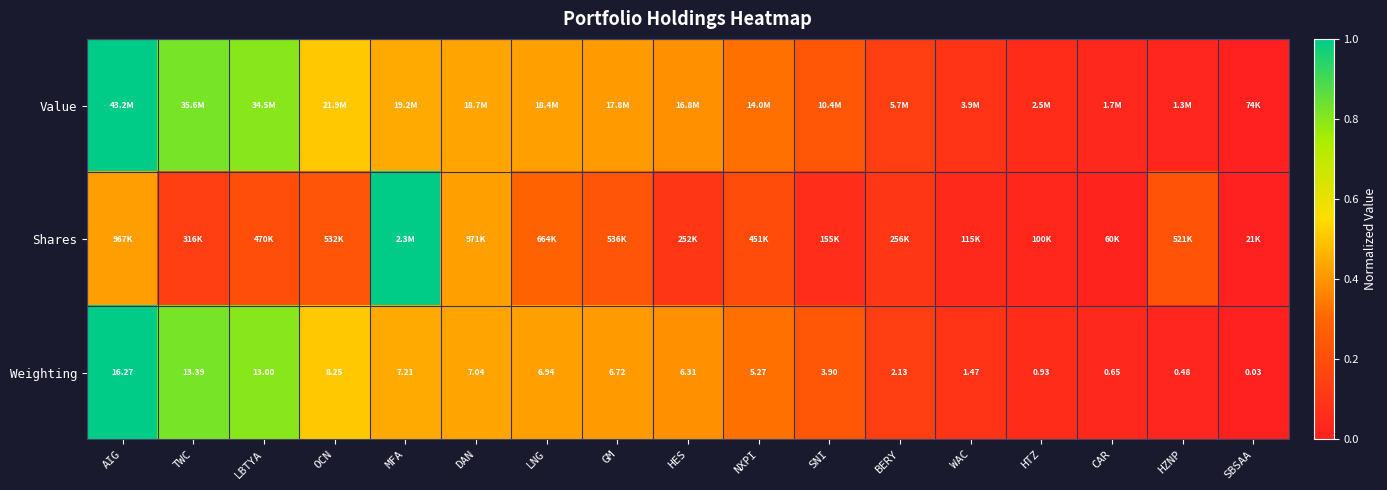

How many distinct data groups are displayed?

3